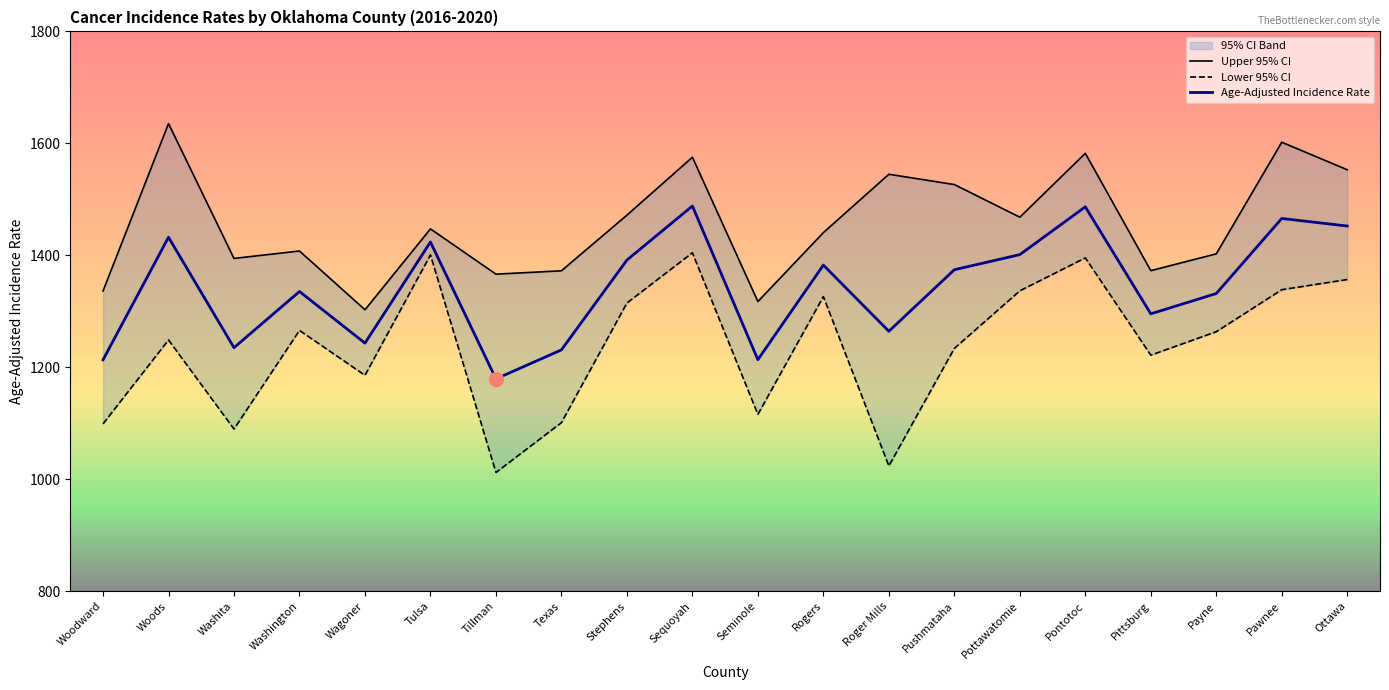

What is the spread (max minus min) of values at Woods?

386.6